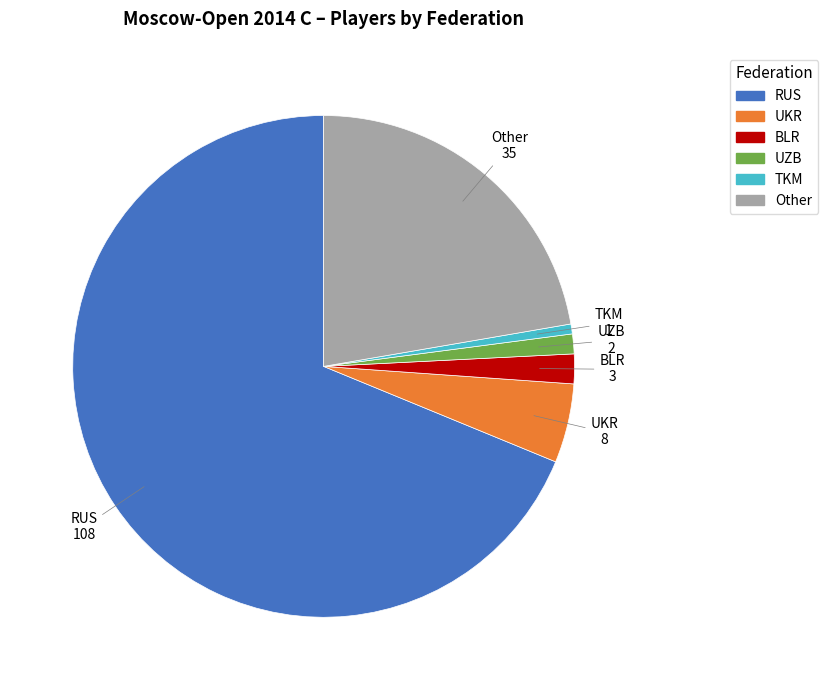

How many segments does this pie chart have?

6